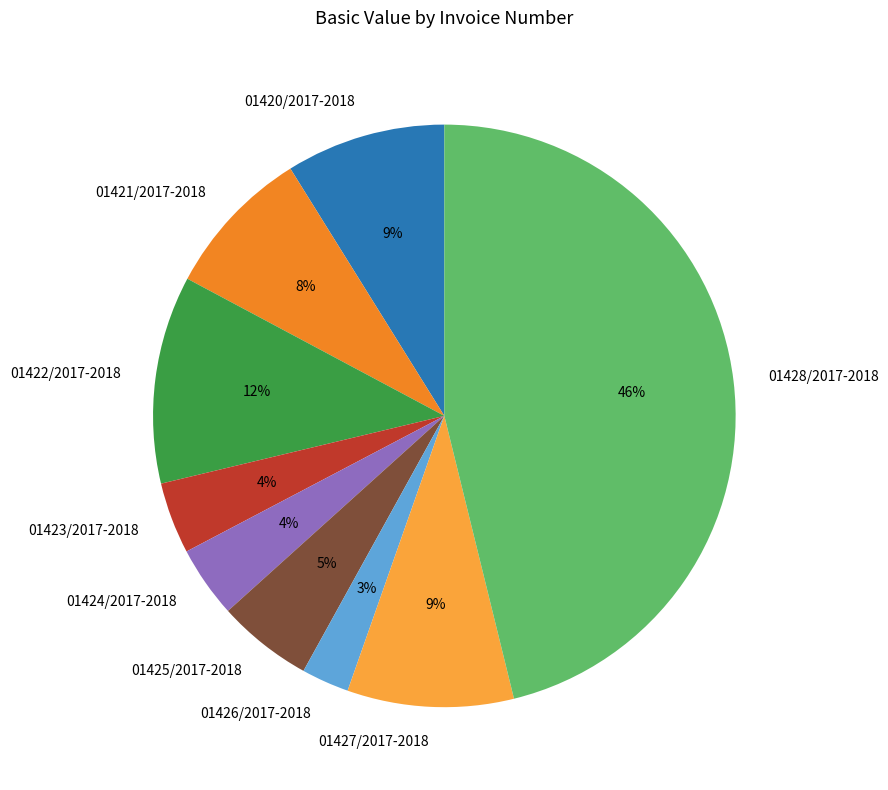

Which has a higher value, 01428/2017-2018 or 01425/2017-2018?

01428/2017-2018